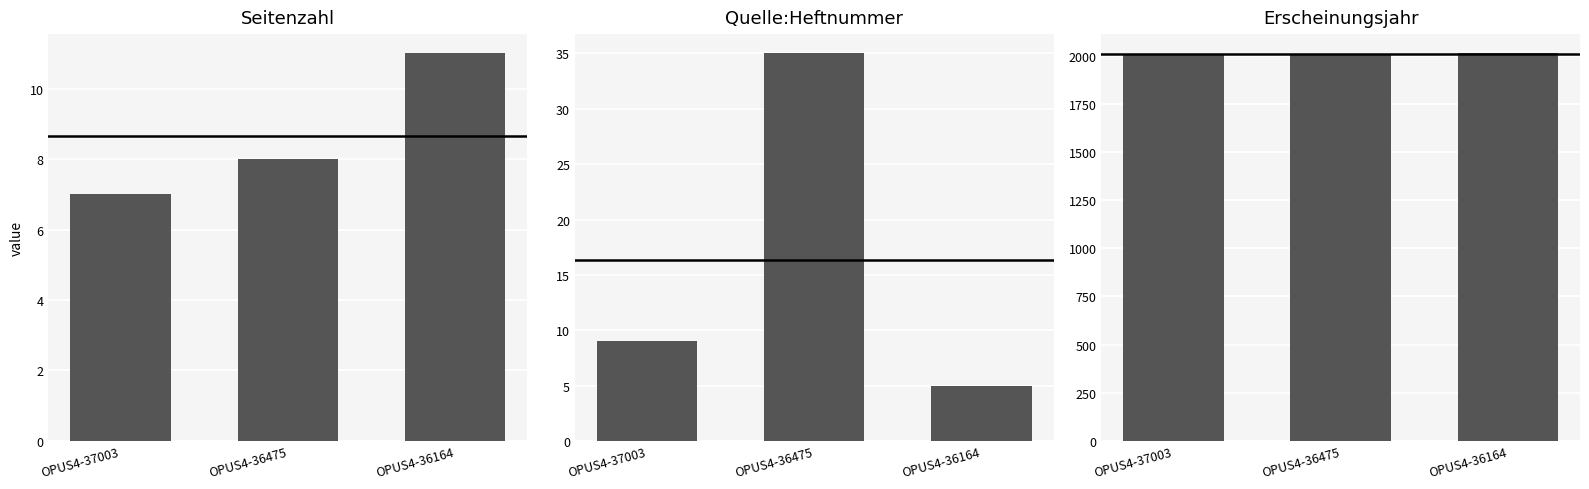

Read the Quelle:Heftnummer value at OPUS4-36164, to the nearest 5.

5